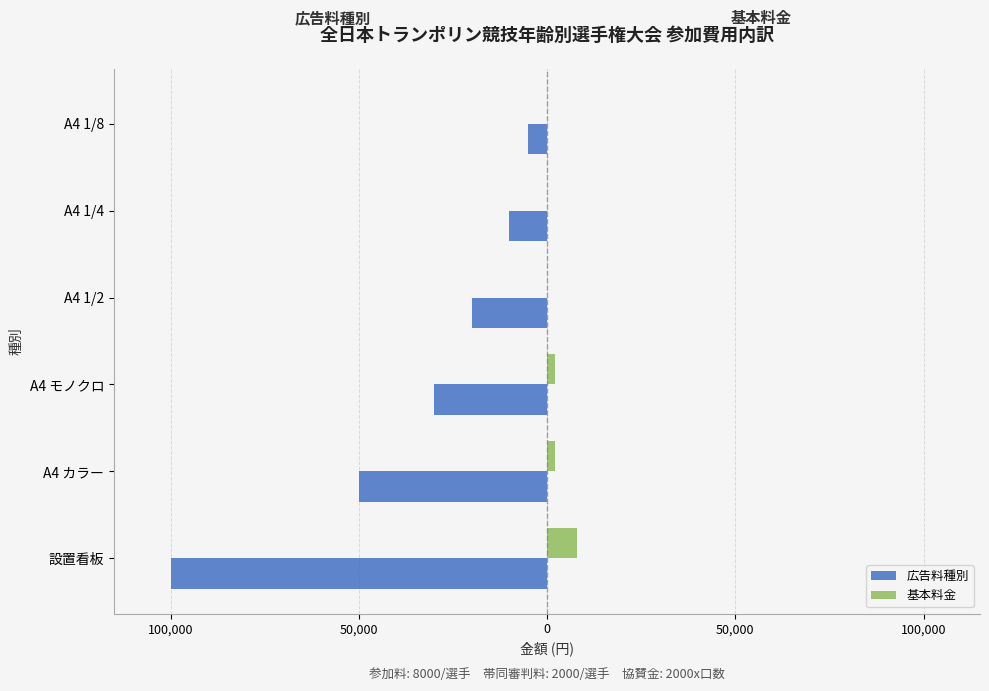

What is the minimum value for 広告料種別?

-100000